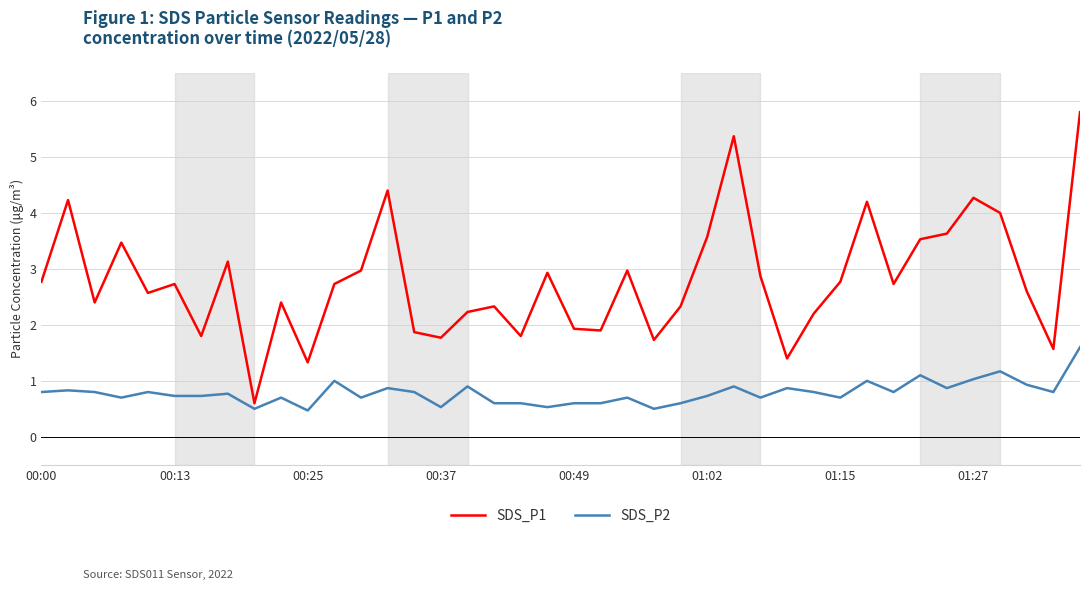

Reading right to left, transcribe all the data shown in this chart.

SDS_P1: 5.8	1.6	2.6	4.0	4.3	3.6	3.5	2.7	4.2	2.8	2.2	1.4	2.9	5.4	3.6	2.3	1.7	3.0	1.9	1.9	2.9	1.8	2.3	2.2	1.8	1.9	4.4	3.0	2.7	1.3	2.4	0.6	3.1	1.8	2.7	2.6	3.5	2.4	4.2	2.8
SDS_P2: 1.6	0.8	0.9	1.2	1.0	0.9	1.1	0.8	1.0	0.7	0.8	0.9	0.7	0.9	0.7	0.6	0.5	0.7	0.6	0.6	0.5	0.6	0.6	0.9	0.5	0.8	0.9	0.7	1.0	0.5	0.7	0.5	0.8	0.7	0.7	0.8	0.7	0.8	0.8	0.8